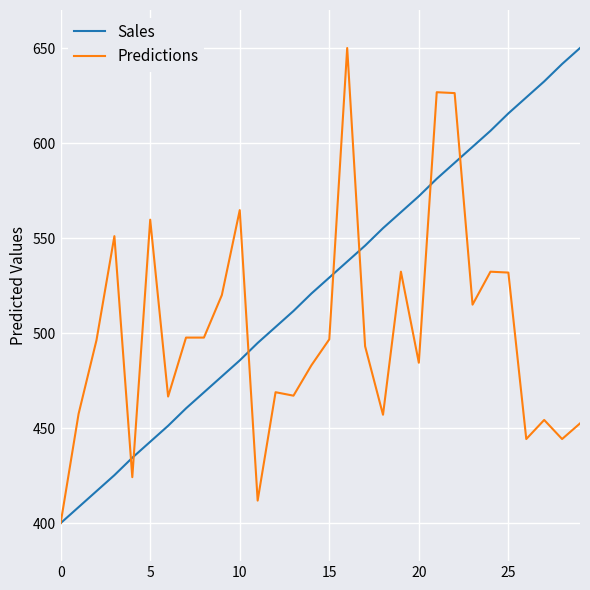

Which series has the largest total across all categories?

Sales